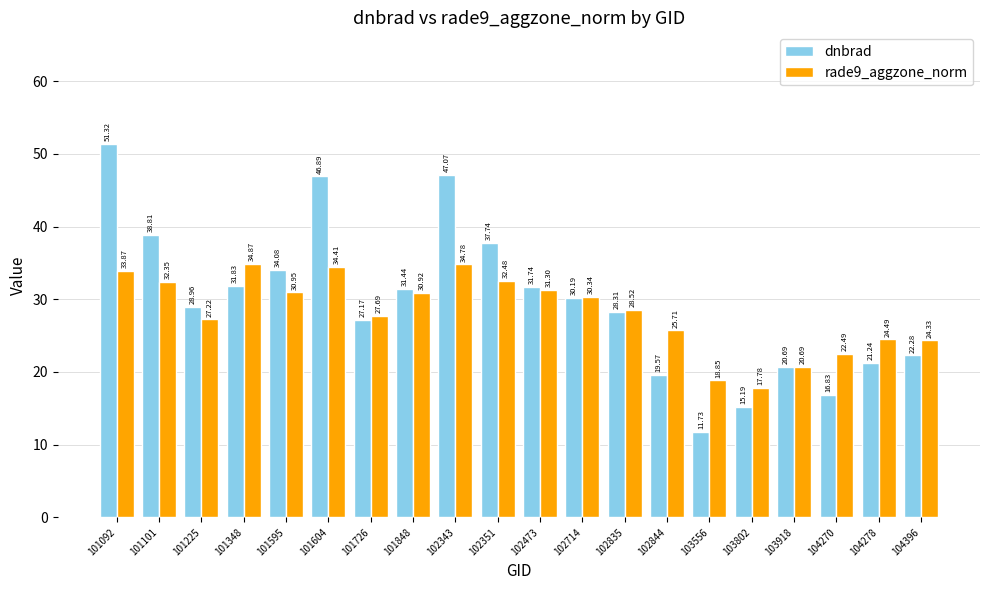

The value of rade9_aggzone_norm at 103802 is 17.8. True or false?

True